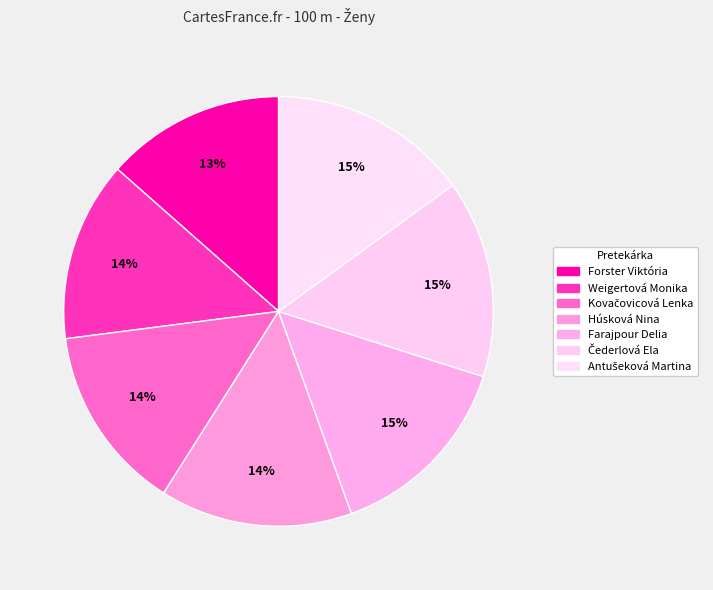

What is the largest slice in the pie chart?

Antušeková Martina